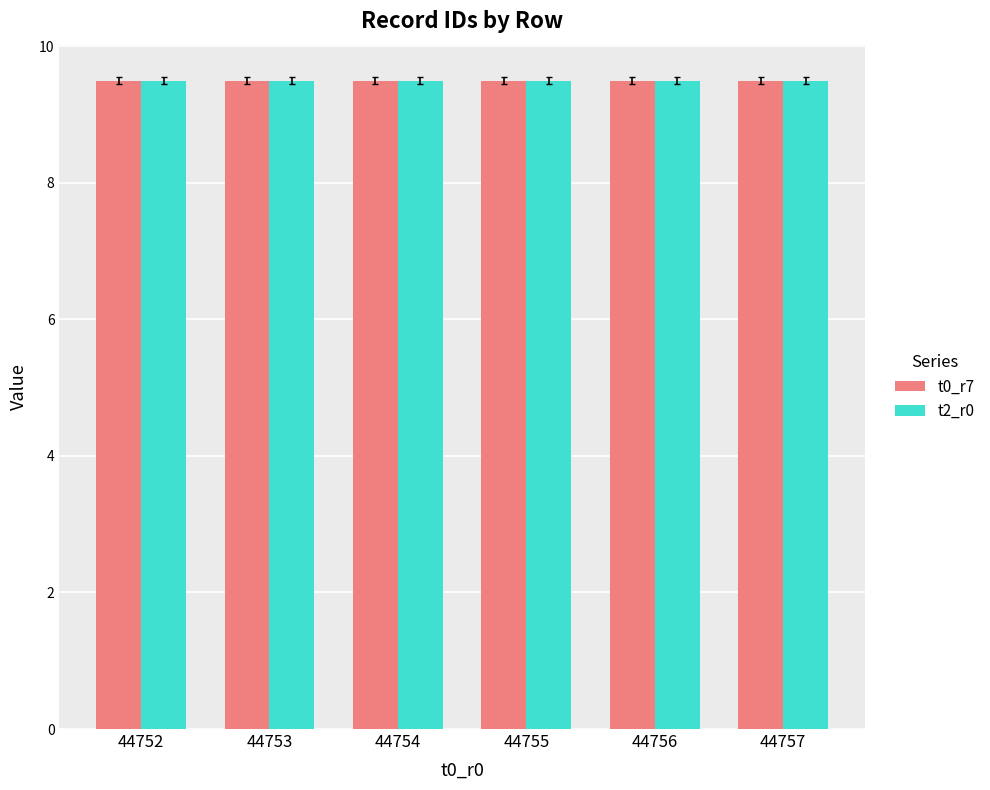

What is the approximate value of t2_r0 at 44755?

9.5